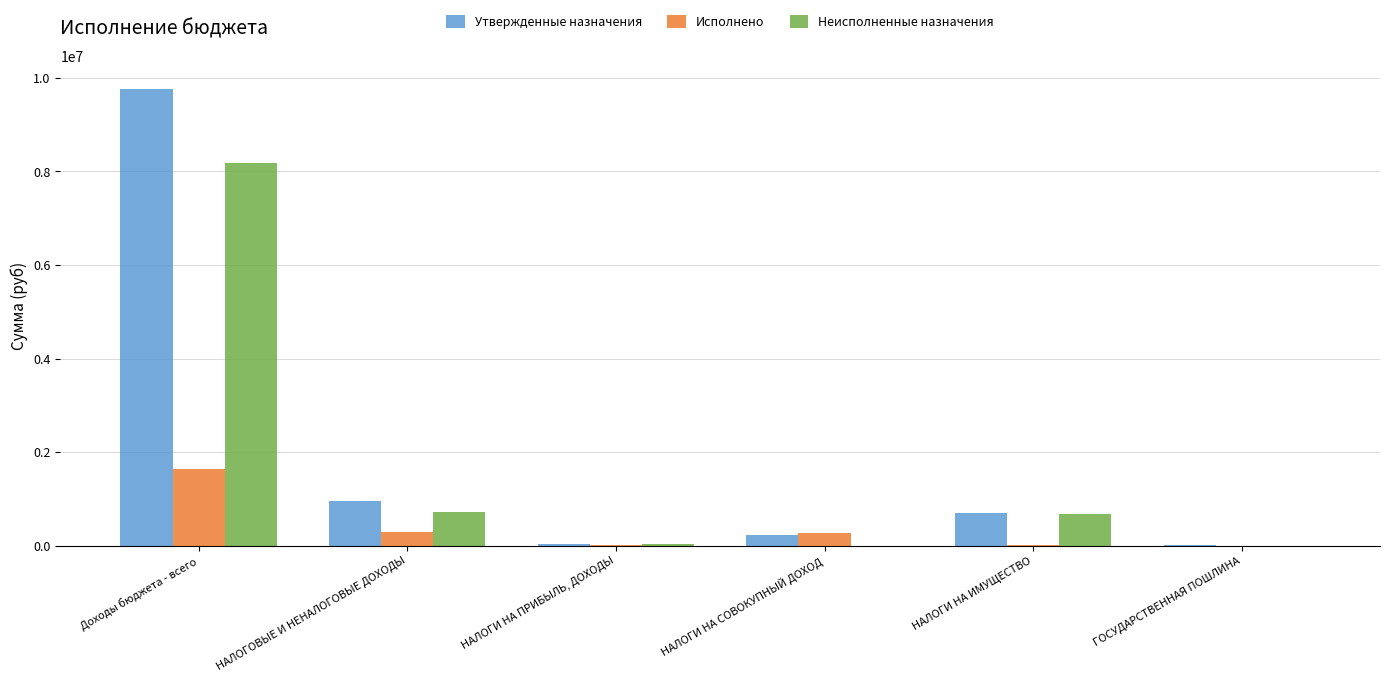

At which category does the chart reach its peak across all series?

Доходы бюджета - всего